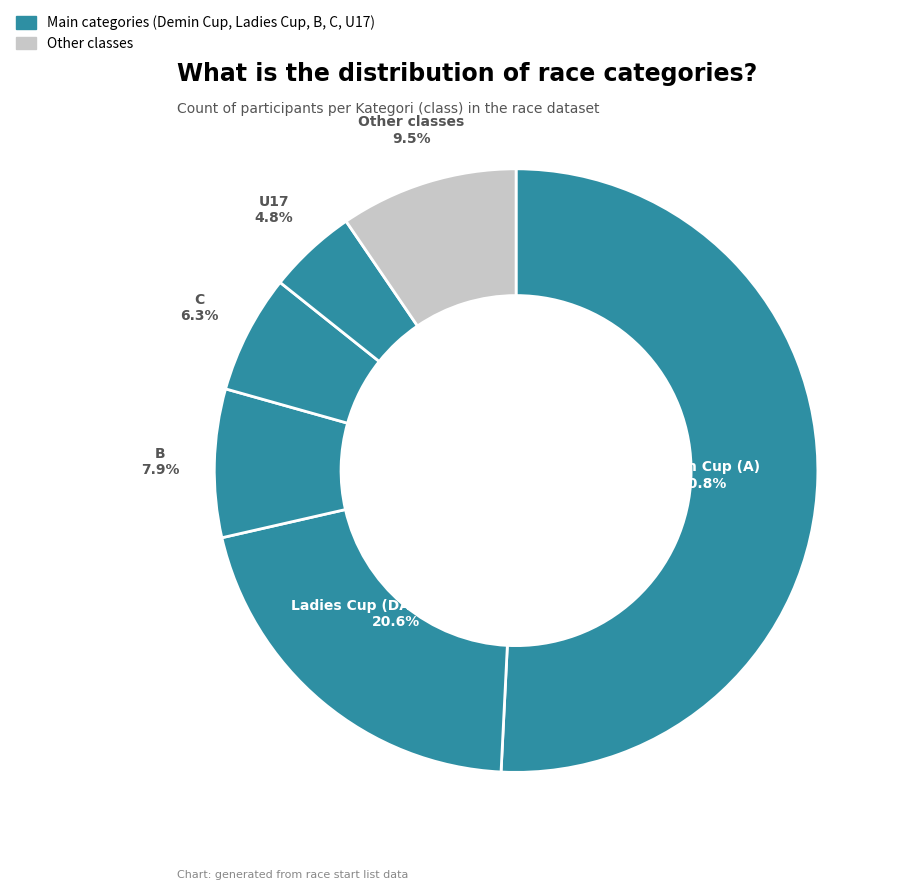

Which slice is the largest?

Demin Cup (A)